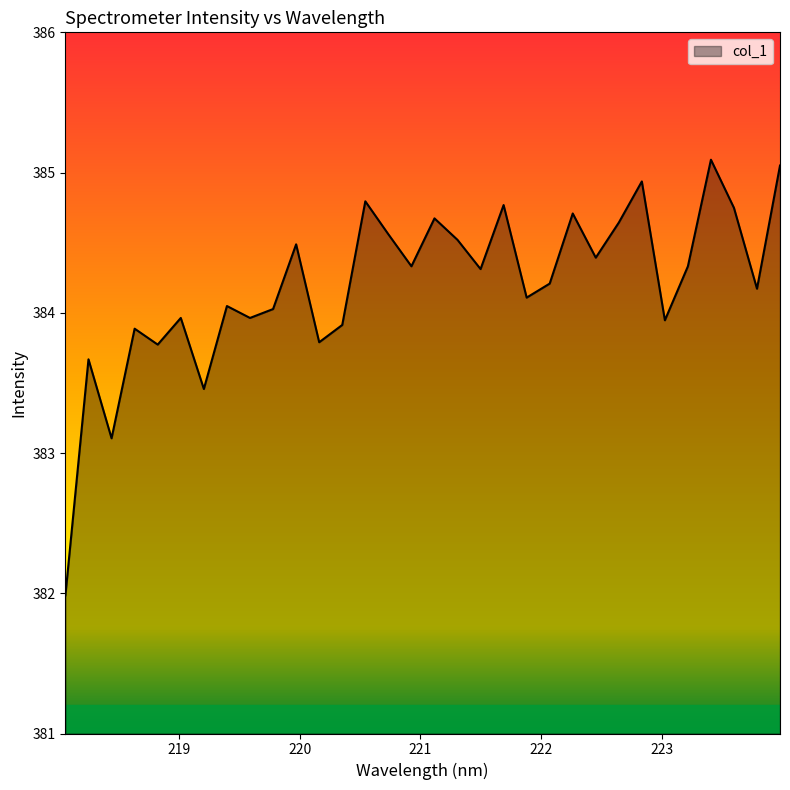

What is the minimum value shown in the chart?

382.0